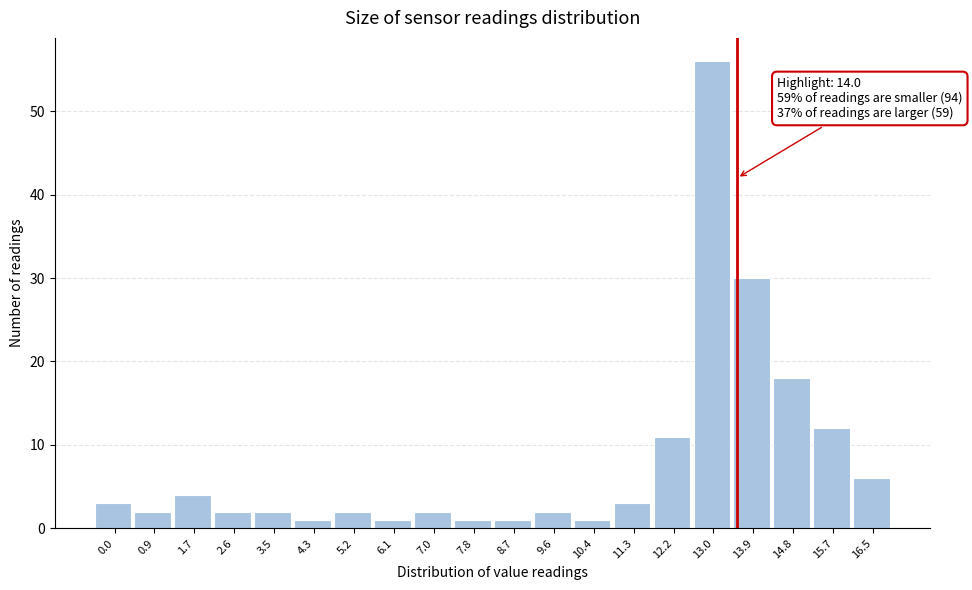

Reading right to left, transcribe all the data shown in this chart.

16.5=6	15.7=12	14.8=18	13.9=30	13.0=56	12.2=11	11.3=3	10.4=1	9.6=2	8.7=1	7.8=1	7.0=2	6.1=1	5.2=2	4.3=1	3.5=2	2.6=2	1.7=4	0.9=2	0.0=3